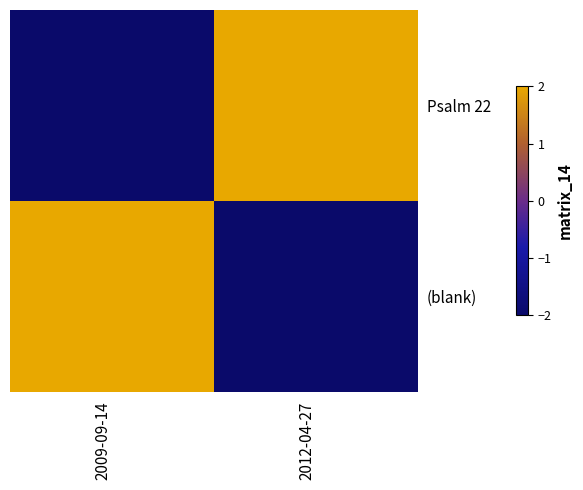

Which label corresponds to the smallest value in the chart?

2009-09-14